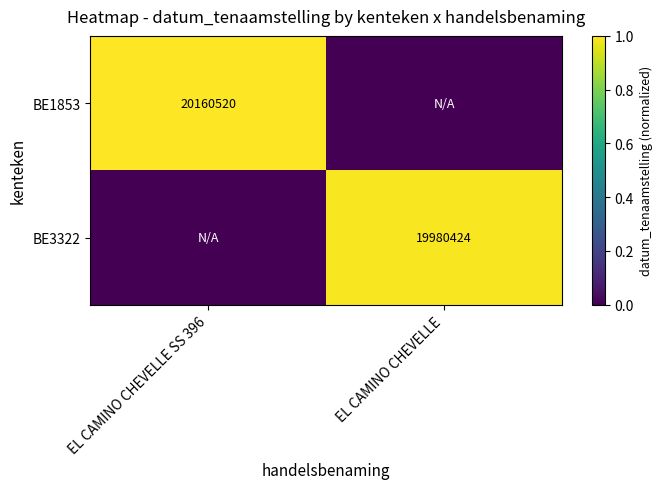

The BE1853 series shows 20160520 at EL CAMINO CHEVELLE SS 396. True or false?

True